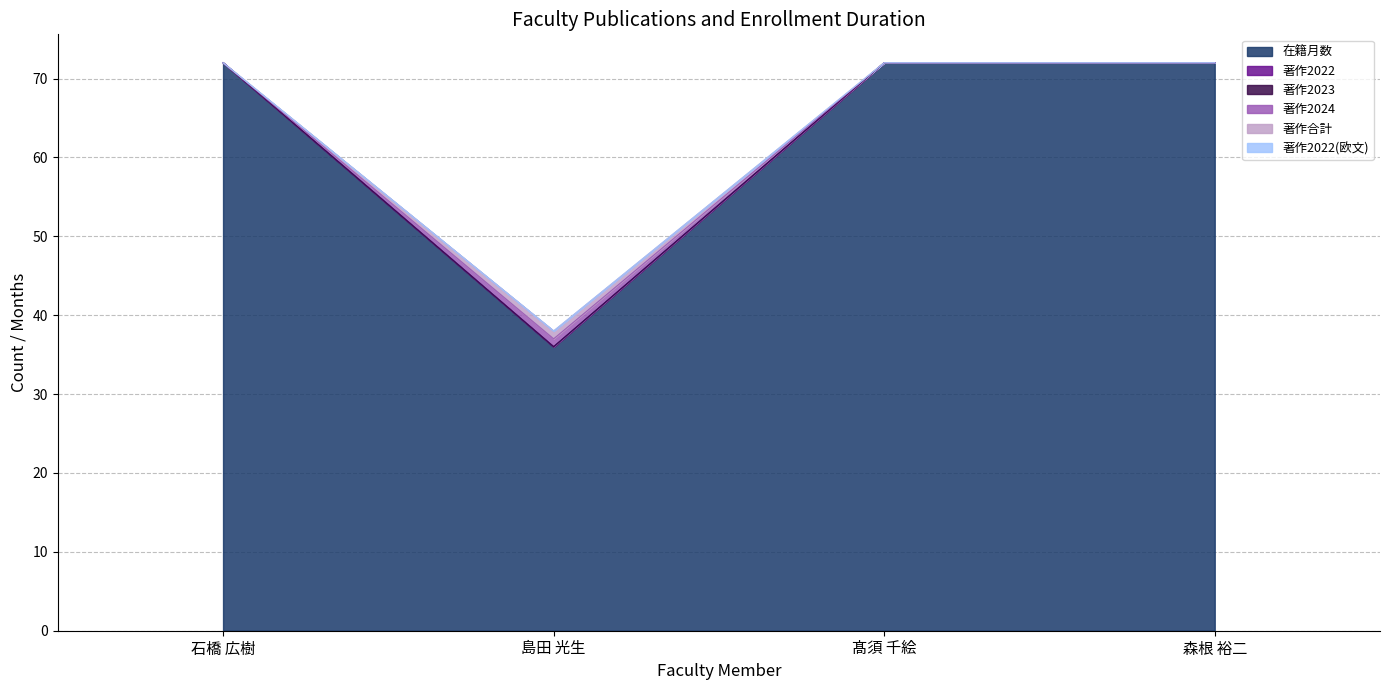

How many values in the 在籍月数 series are below 72?

1